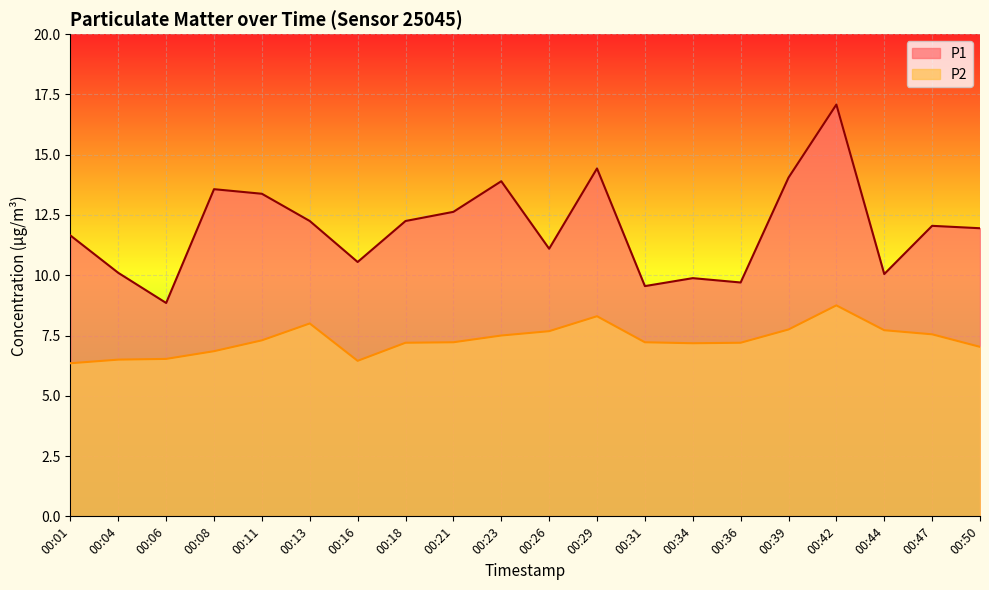

What is the approximate value of P1 at 00:36?

9.7